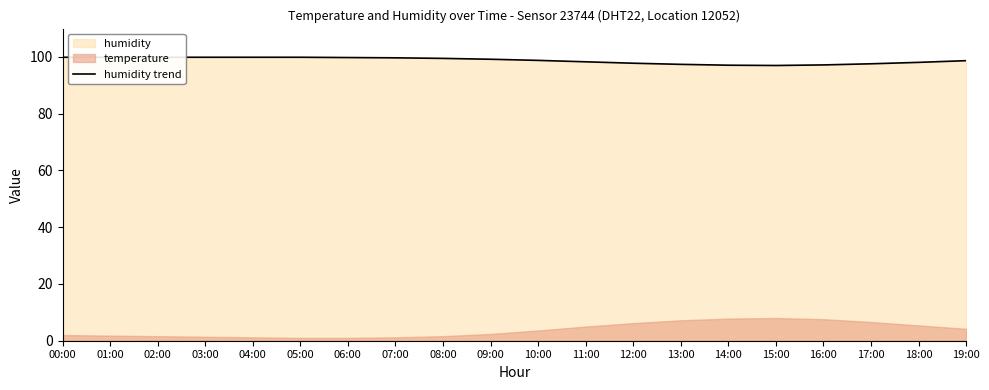

How many lines are shown in the chart?

1